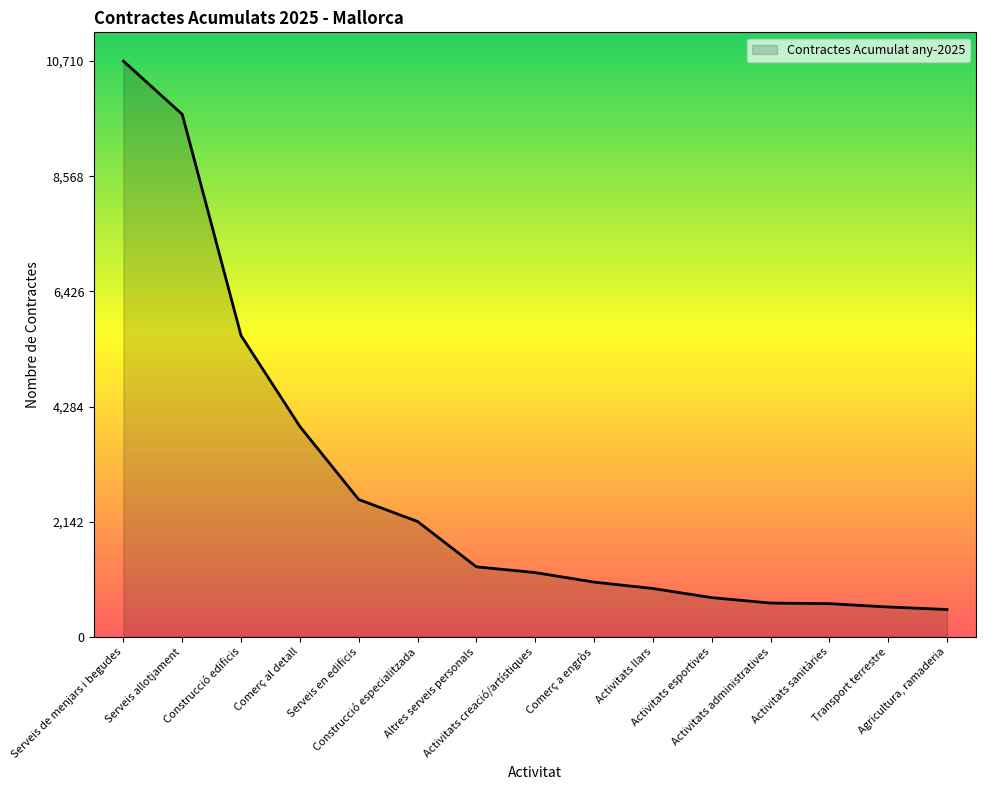

What is the sum of the values at Activitats esportives and Serveis en edificis?

3281